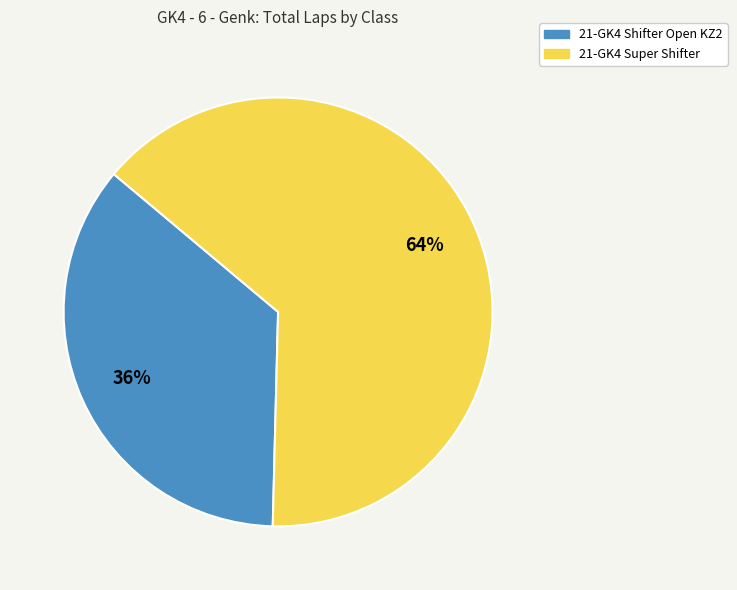

To the nearest percent, what is the average slice percentage?

50%